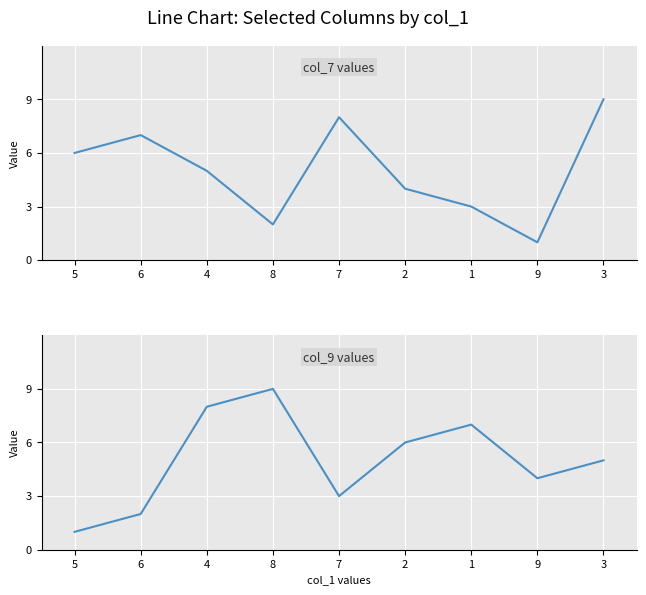

What position from the left is 7?

5